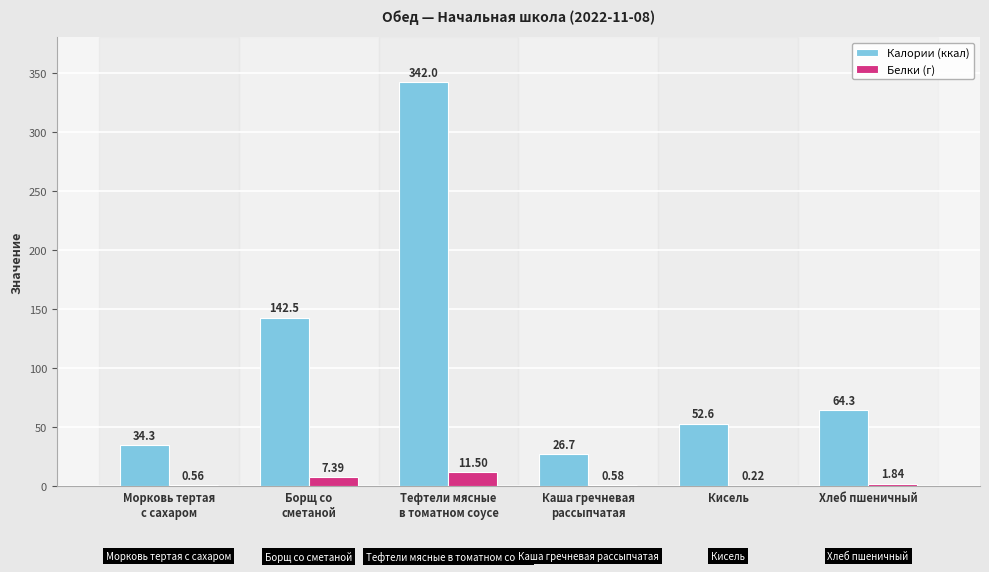

At which category is the sum across all series the highest?

Тефтели мясные
в томатном соусе